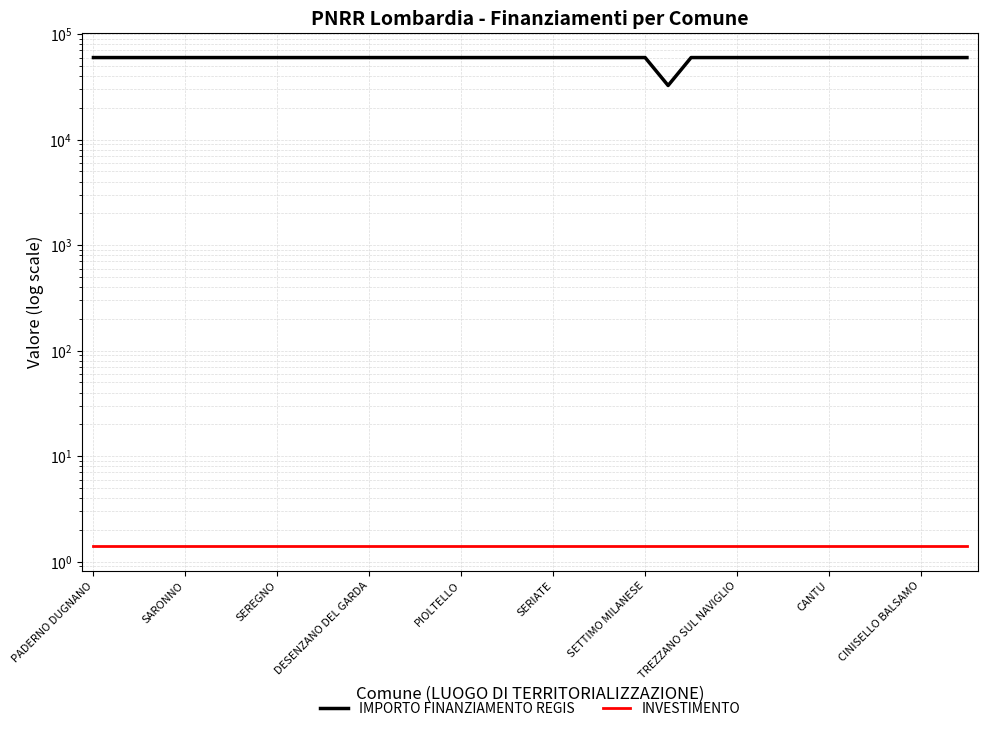

How many series are shown in this chart?

2